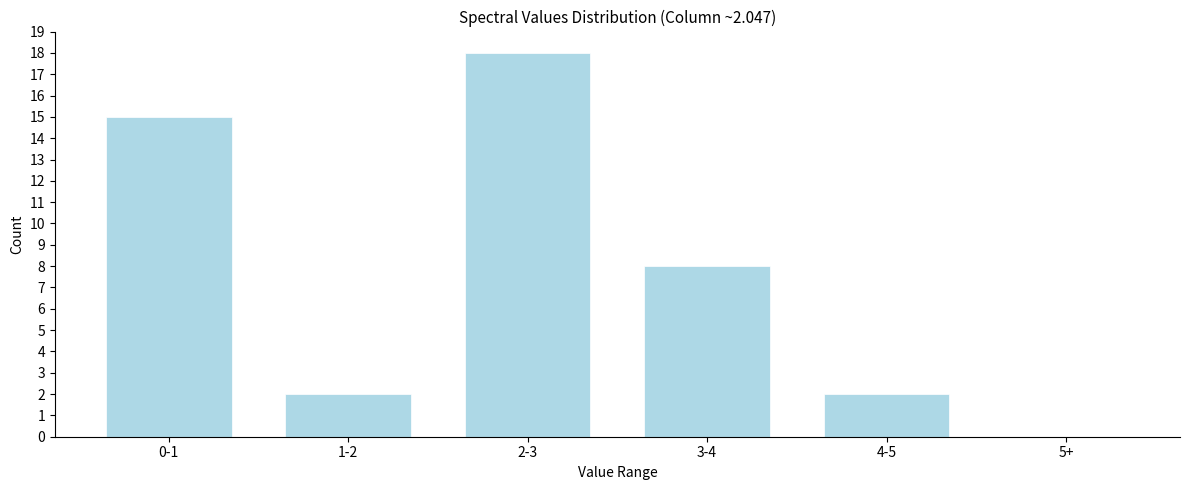

Reading left to right, extract all data points from this chart.

0-1=15	1-2=2	2-3=18	3-4=8	4-5=2	5+=0